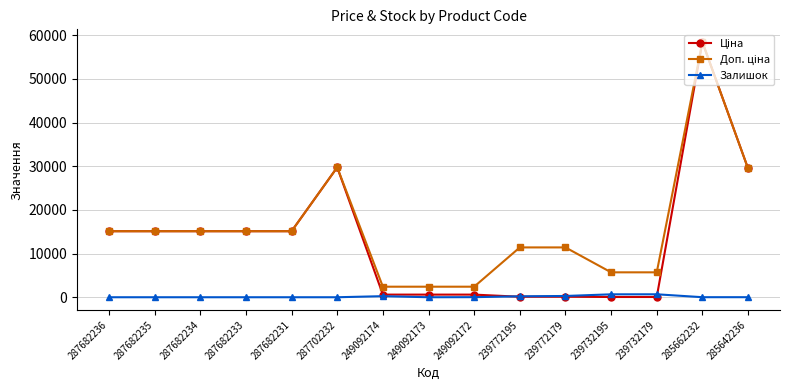

What is the total value across all series at 287702232?

59494.5